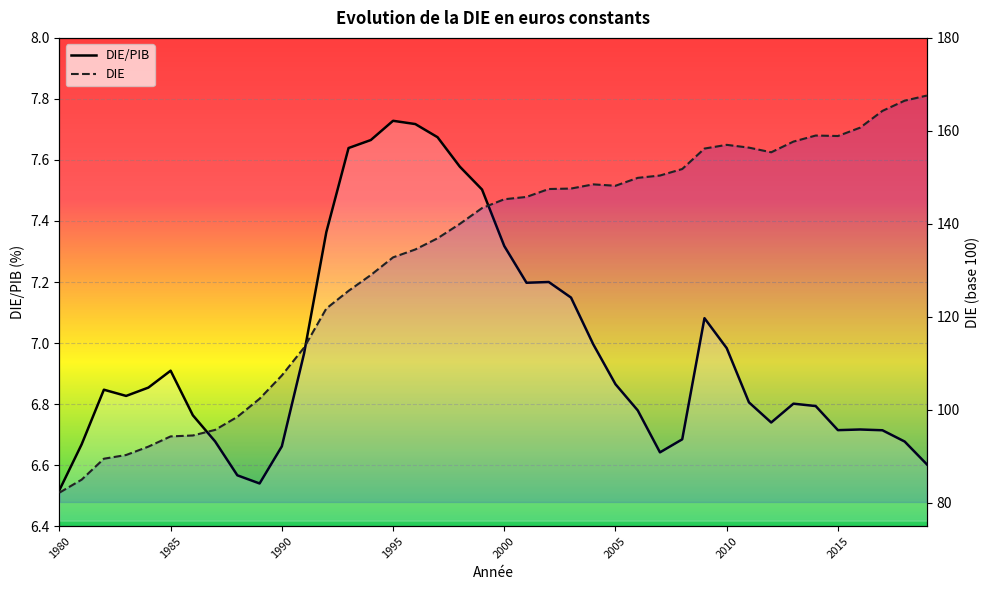

Reading left to right, transcribe all the data shown in this chart.

DIE/PIB: 6.5	6.7	6.8	6.8	6.9	6.9	6.8	6.7	6.6	6.5	6.7	7.0	7.4	7.6	7.7	7.7	7.7	7.7	7.6	7.5	7.3	7.2	7.2	7.1	7.0	6.9	6.8	6.6	6.7	7.1	7.0	6.8	6.7	6.8	6.8	6.7	6.7	6.7	6.7	6.6
DIE: 82.2	85.0	89.5	90.3	92.1	94.3	94.5	95.7	98.5	102.4	107.4	113.4	121.8	125.6	129.0	132.8	134.5	136.9	140.0	143.4	145.3	145.8	147.5	147.6	148.5	148.2	149.9	150.4	151.8	156.2	157.0	156.4	155.4	157.7	159.0	158.9	160.7	164.3	166.5	167.6